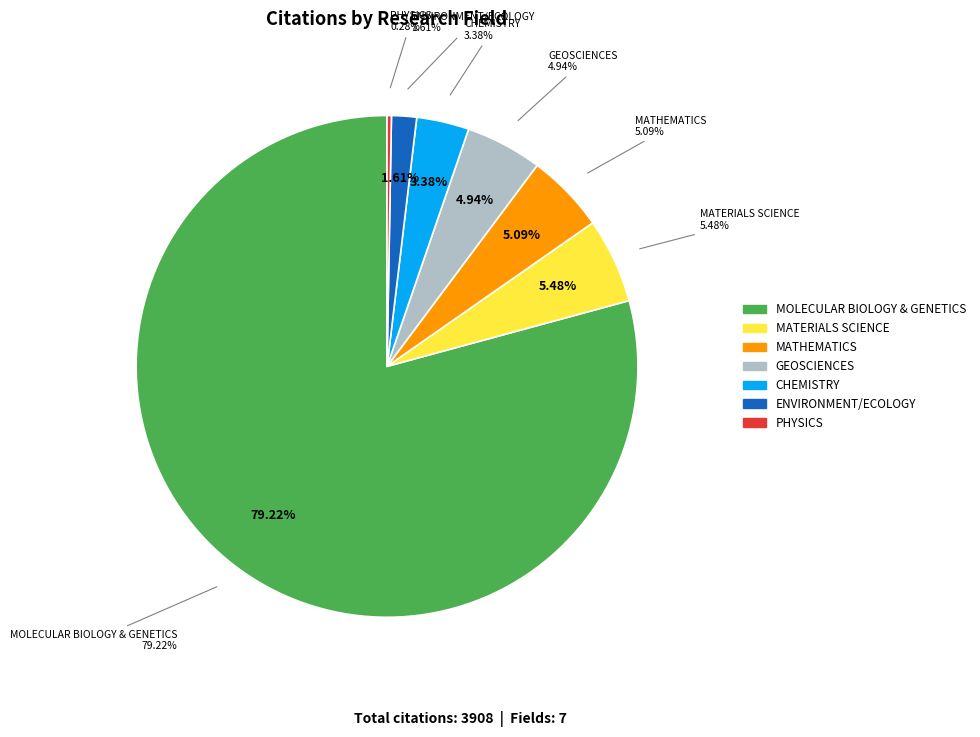

What is the majority slice?

MOLECULAR BIOLOGY & GENETICS